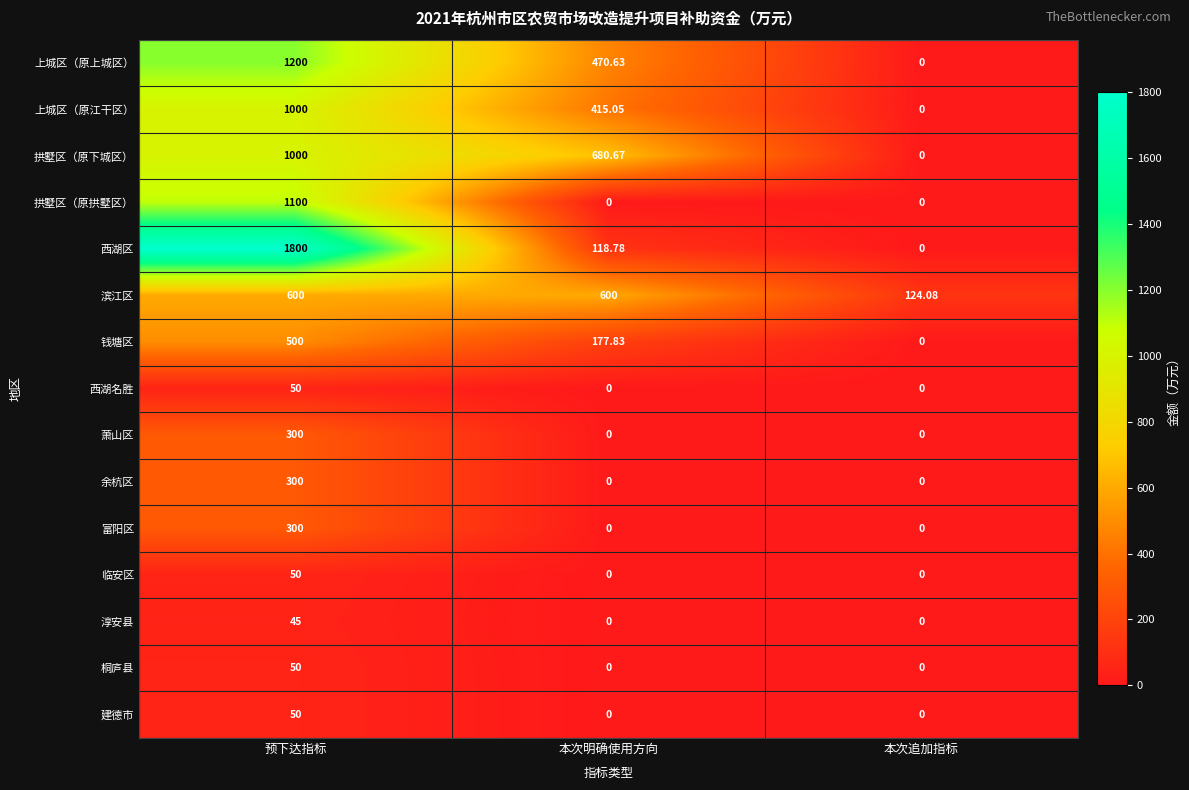

Which series has the widest spread of values?

西湖区